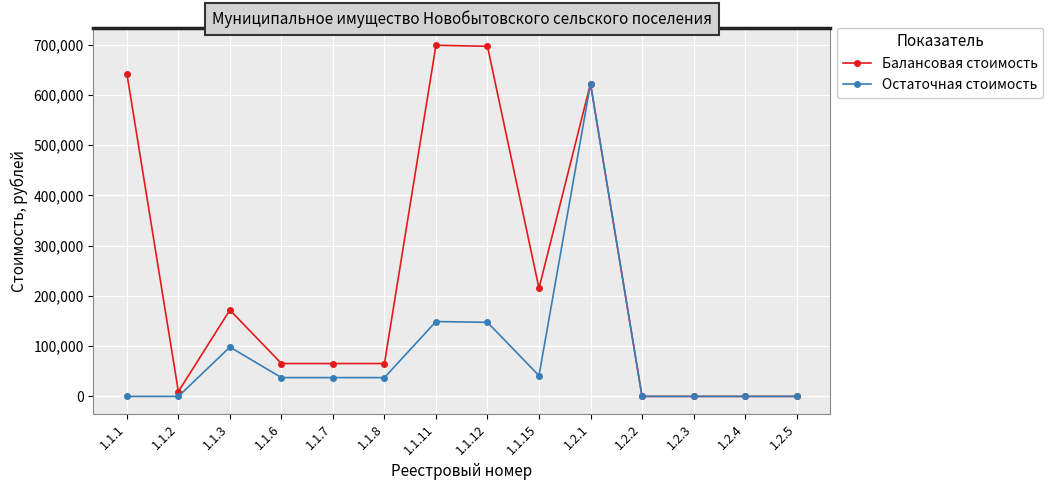

What is the label of the 1st point from the left?

1.1.1